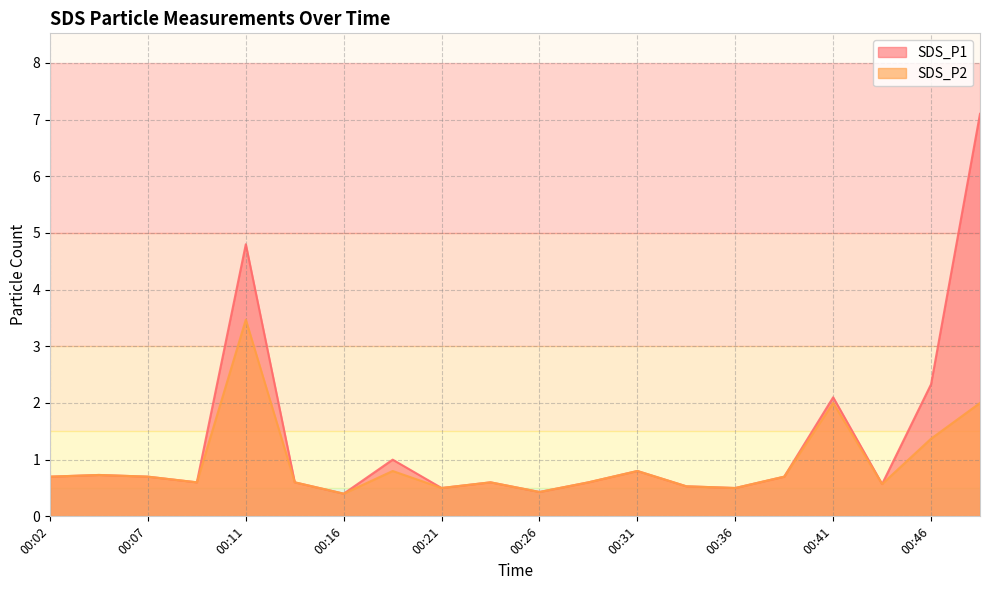

At which category is the sum across all series the highest?

00:48